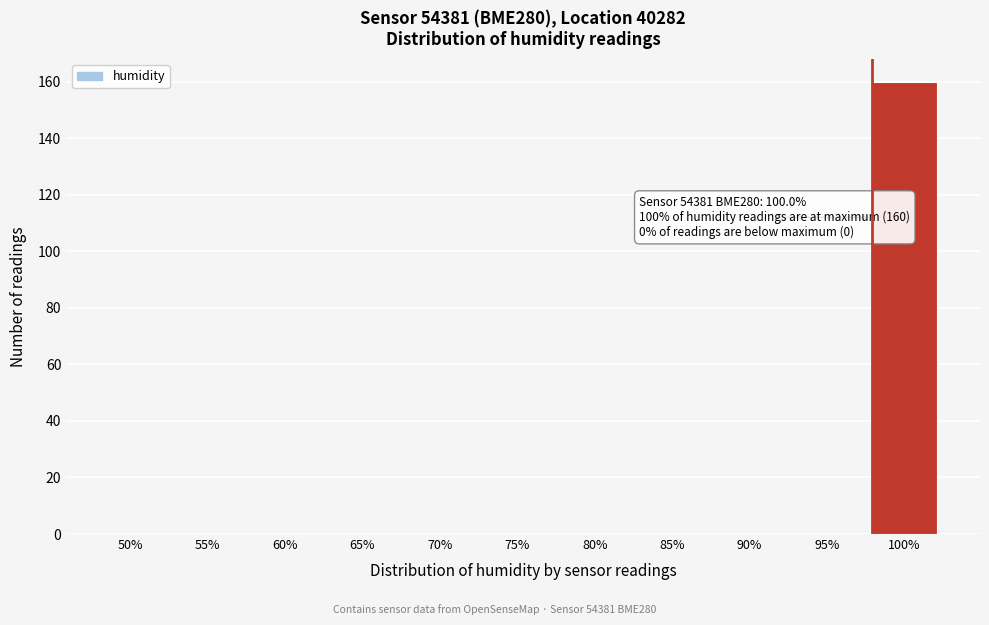

Reading left to right, transcribe all the data shown in this chart.

50%=0	55%=0	60%=0	65%=0	70%=0	75%=0	80%=0	85%=0	90%=0	95%=0	100%=160